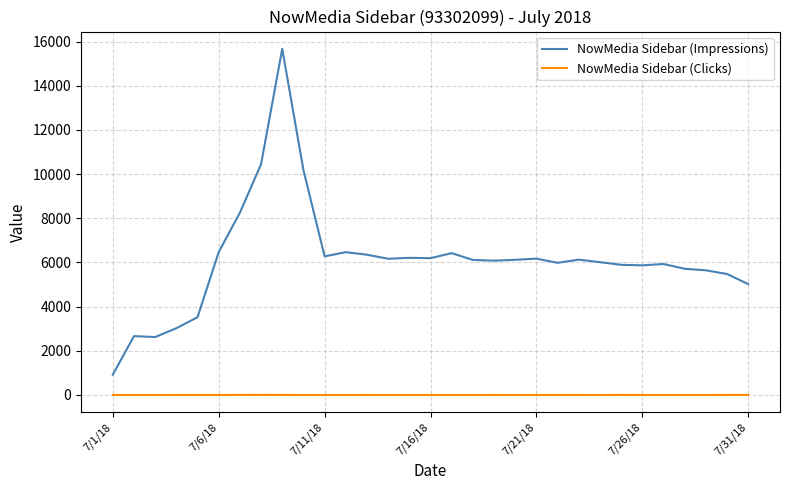

What is the sum of all NowMedia Sidebar (Clicks) values?

26